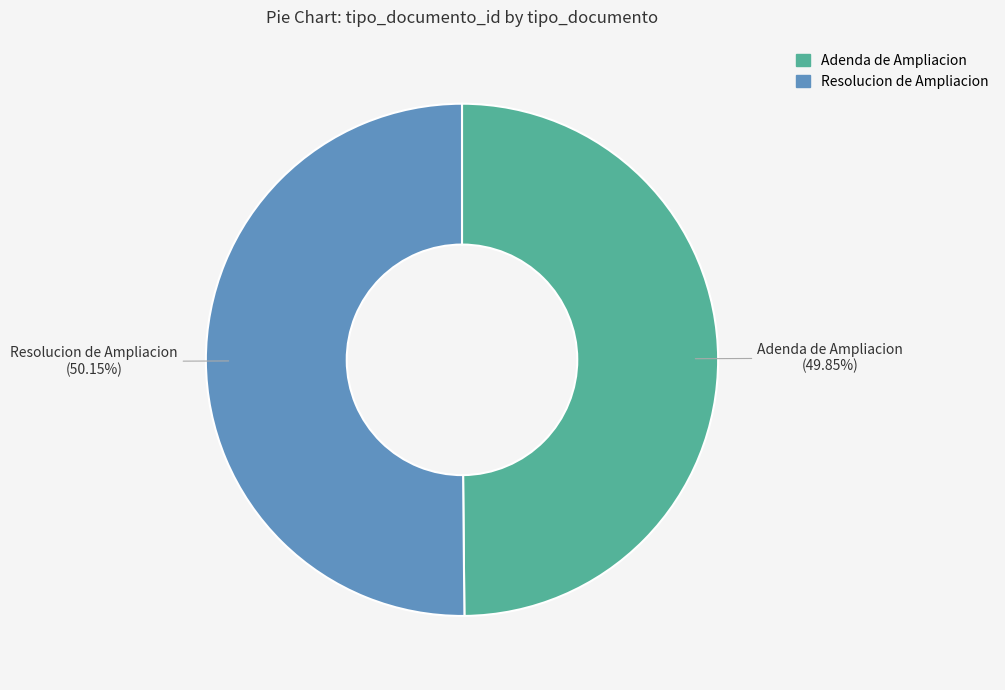

To the nearest percent, what portion does Resolucion de Ampliacion represent?

50%